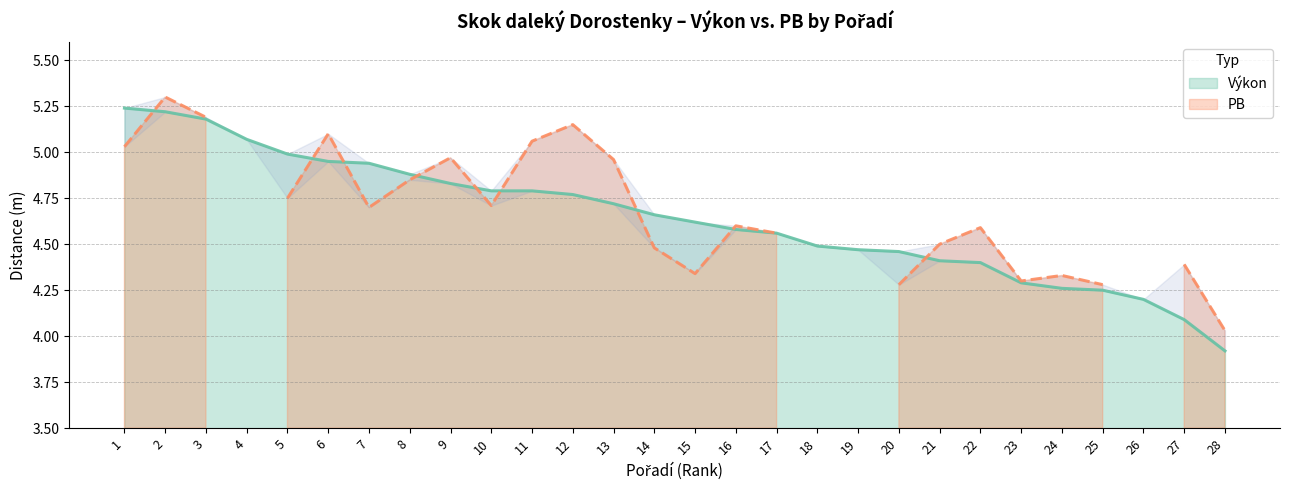

What is the change in value from 8 to 14?

-0.2